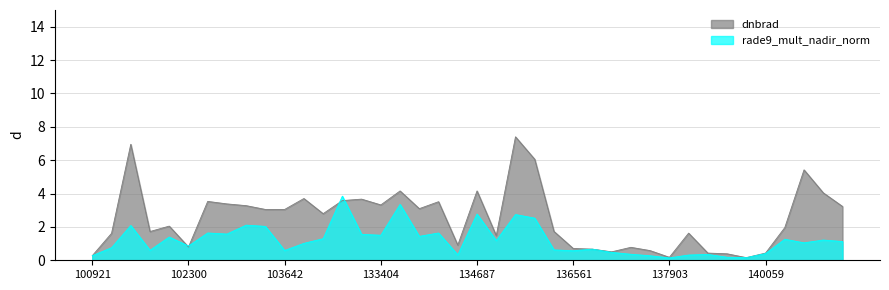

What is the maximum value shown in the chart?

7.4